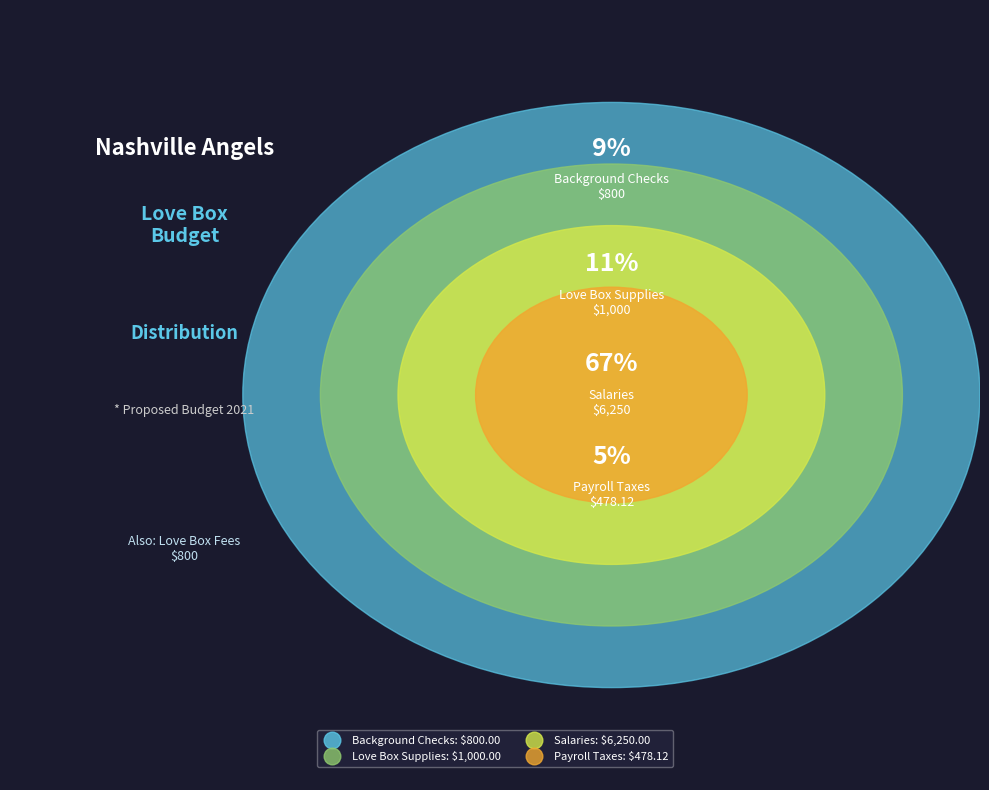

What is the total percentage of Salaries and Payroll Taxes?

72.1%